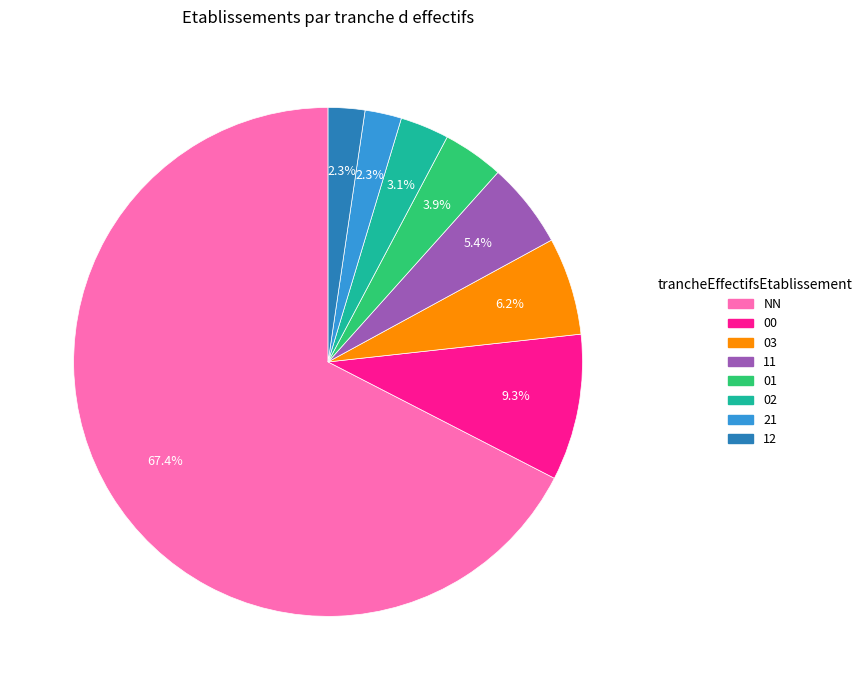

Which slice is the largest?

NN